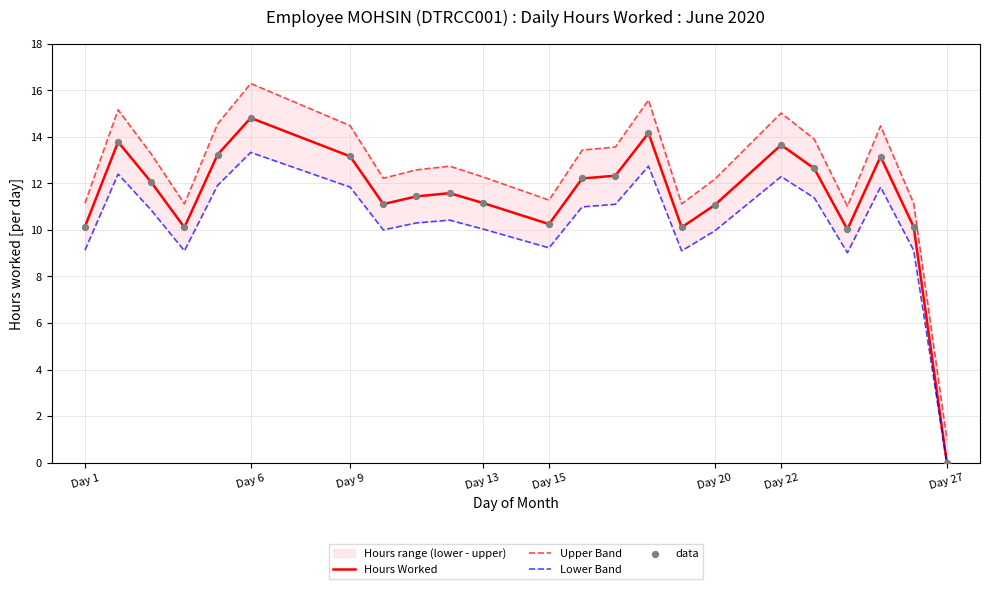

The value of Hours Worked at Day 27 is 0.0. True or false?

True